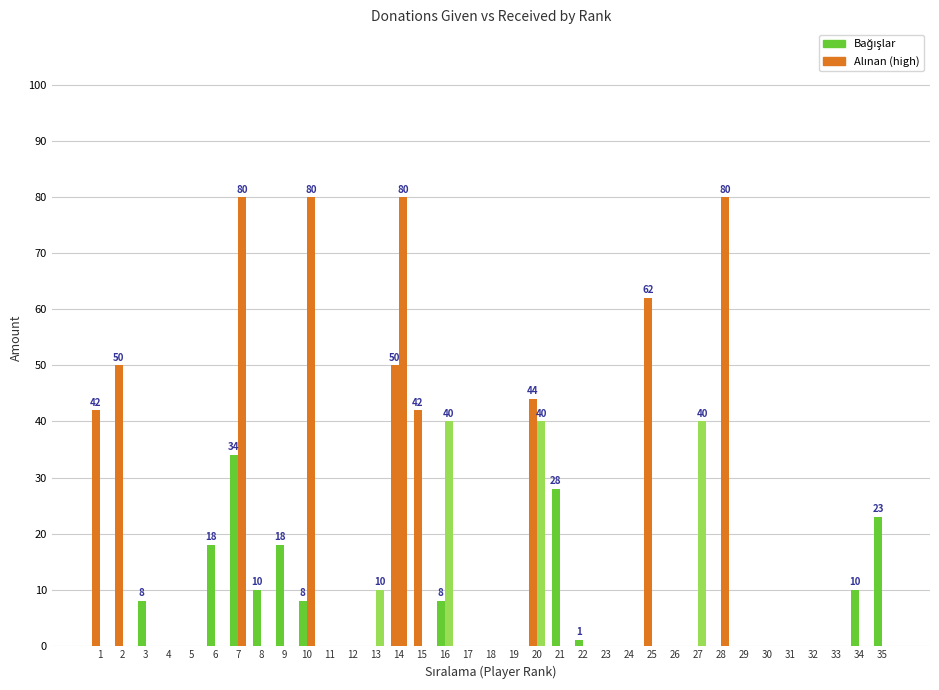

Count the number of categories in the chart.

35